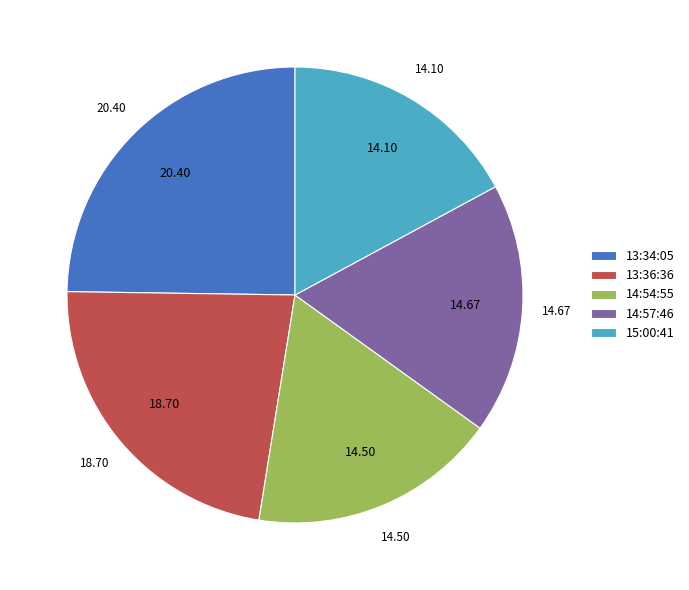

Does any single category account for the majority?

No